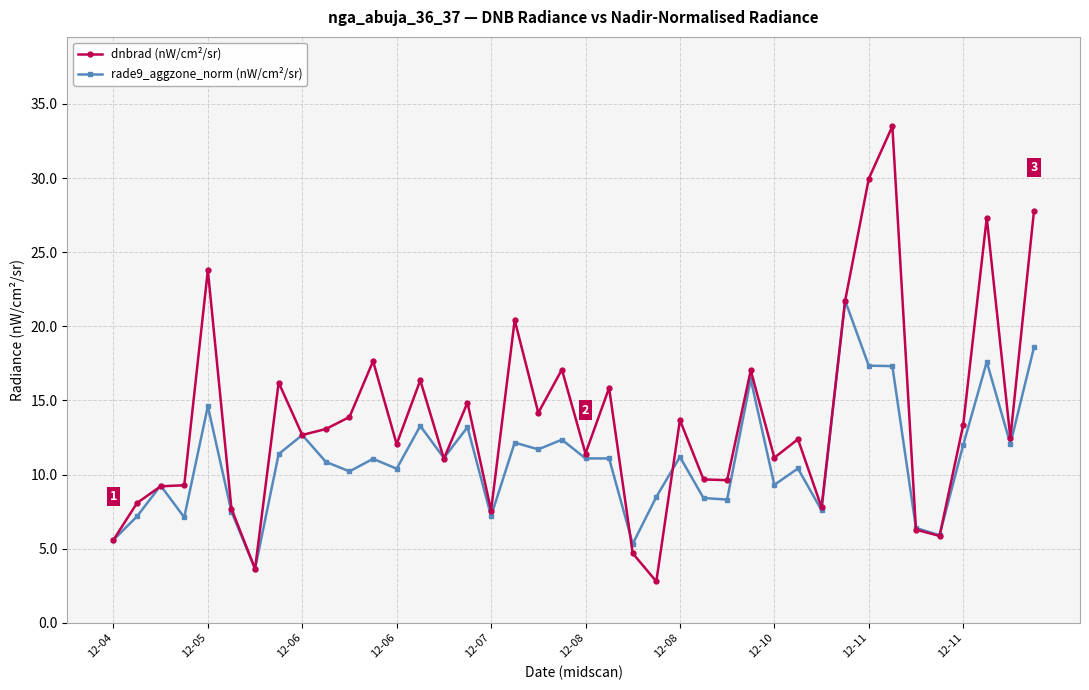

Which series has the widest spread of values?

dnbrad (nW/cm²/sr)